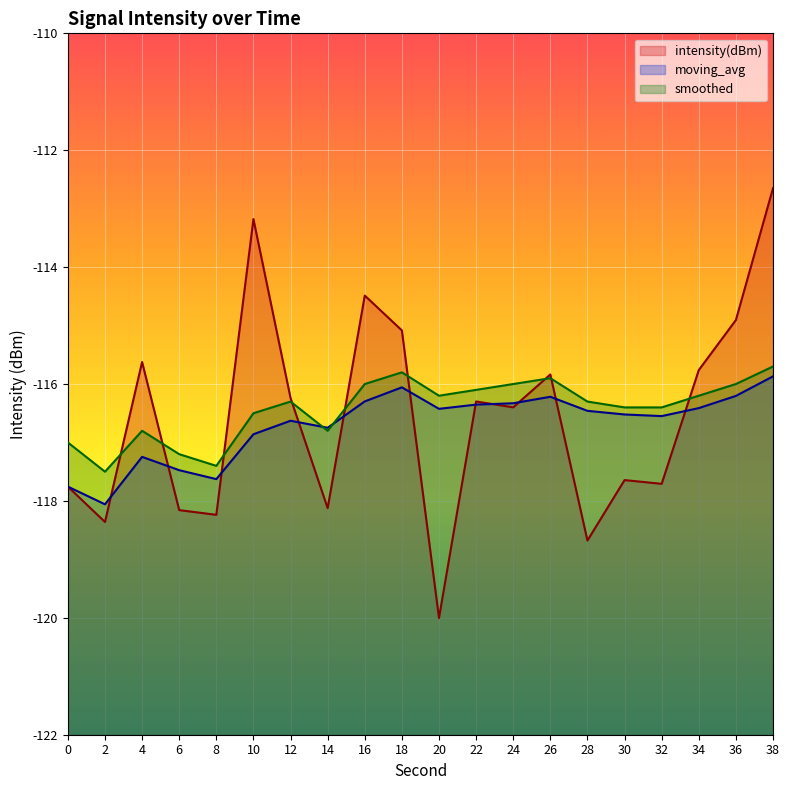

Between which two adjacent categories do smoothed and moving_avg first intersect?

12 and 14